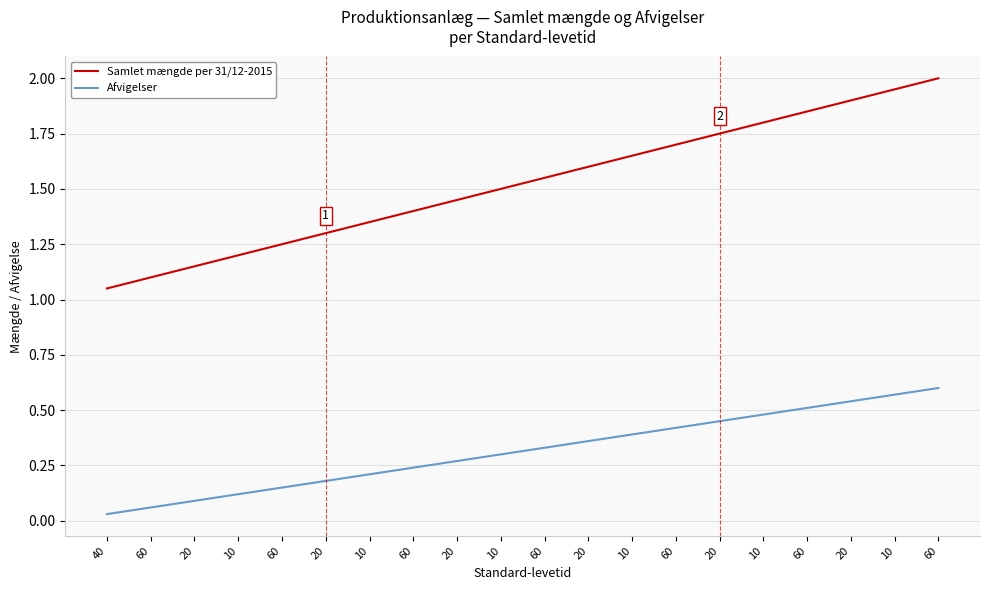

What is the label of the 11th point from the left?

60